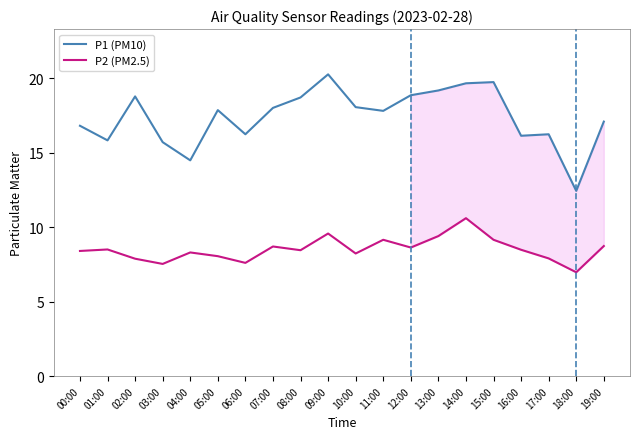

The P1 (PM10) series shows 31.2 at 05:00. True or false?

False